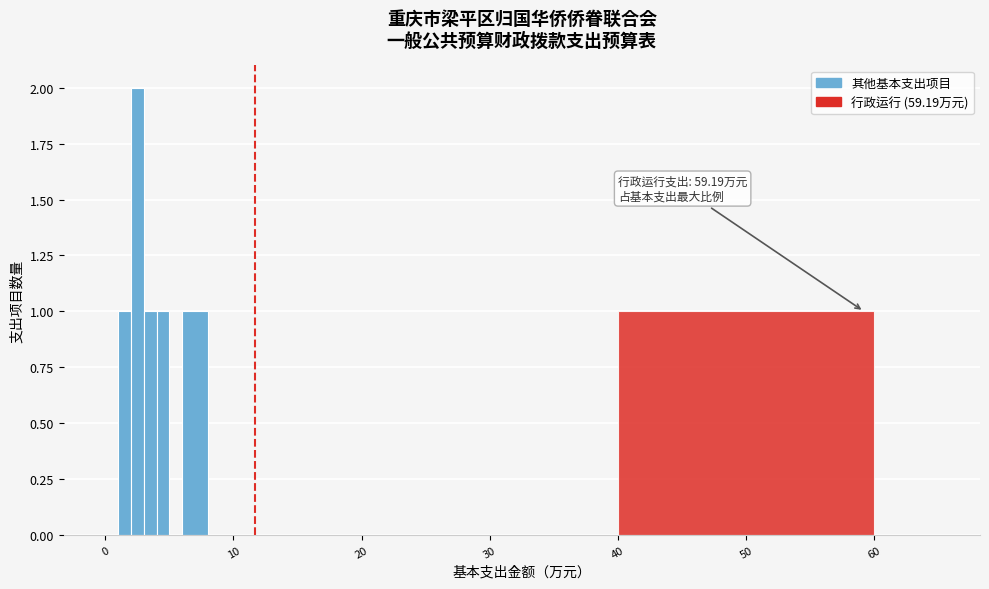

Around what value on the x-axis is the tallest bar? Give the approximate position of its centre, as read against the axis.

3